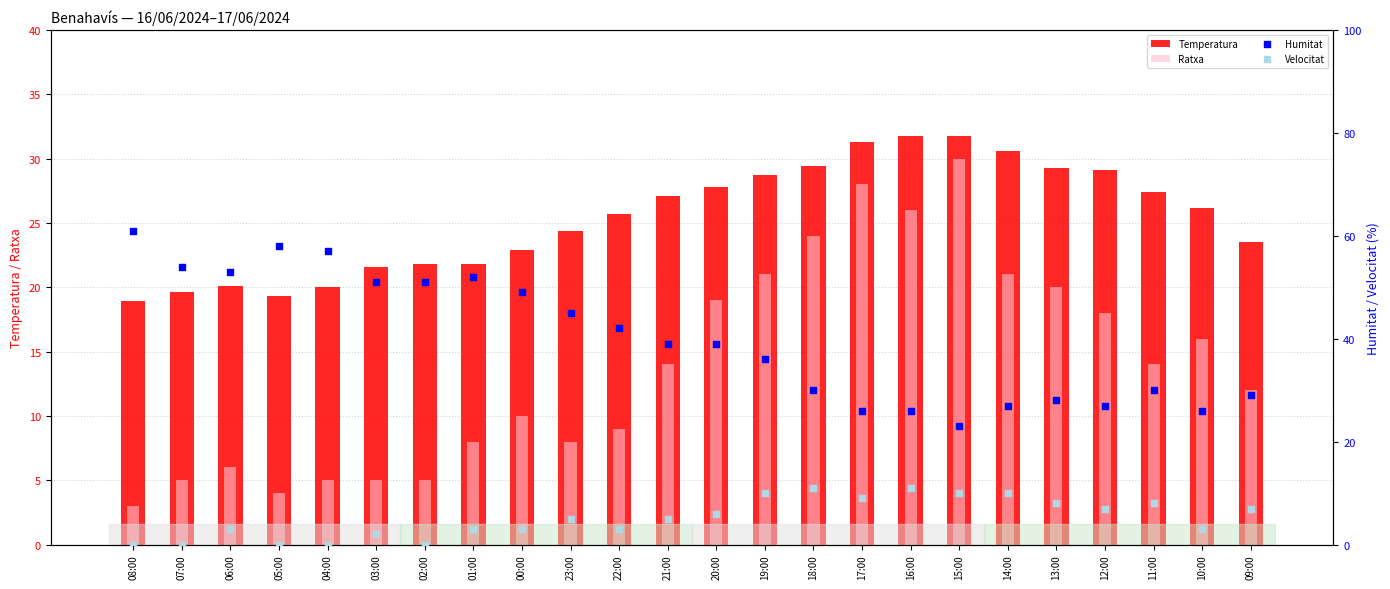

Which series contains the lowest Y value?

Velocitat